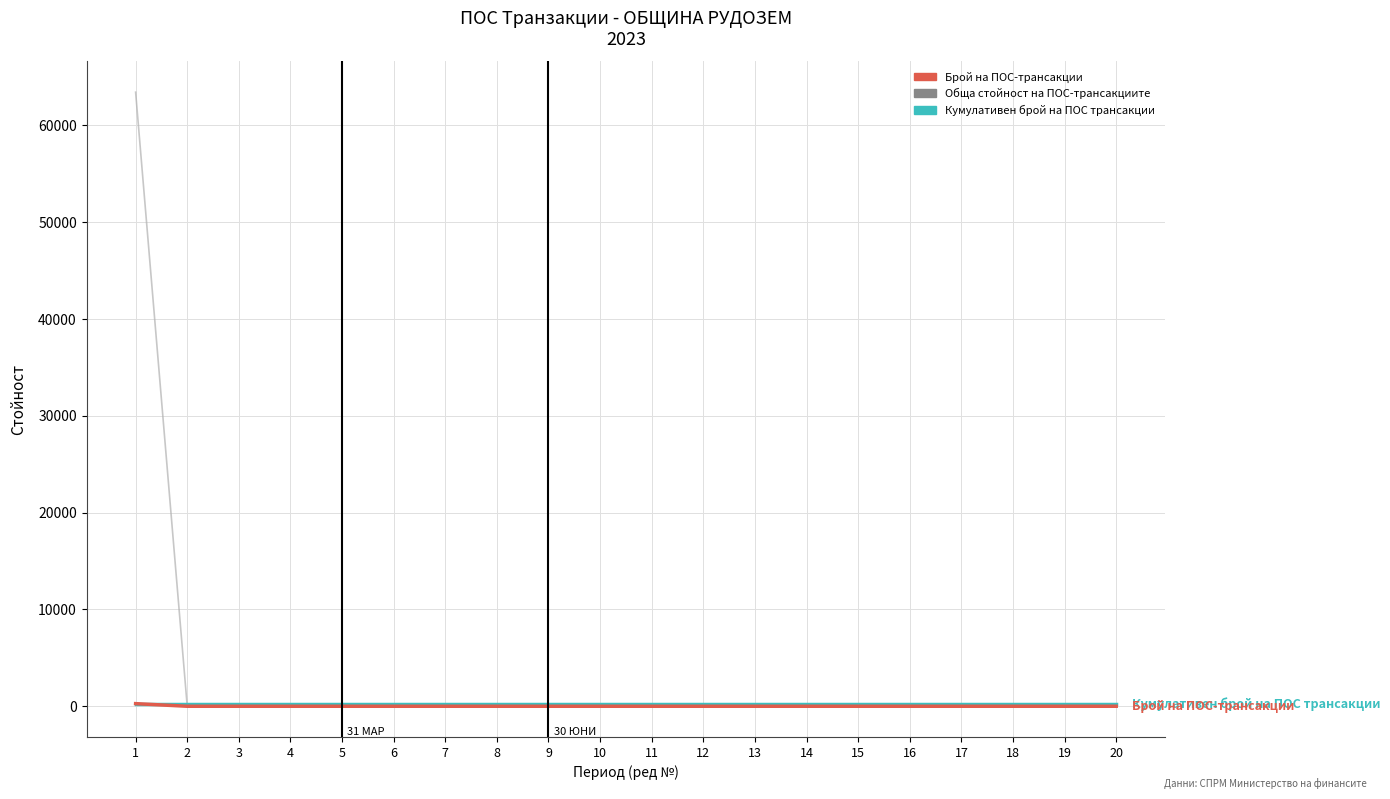

Which series has the largest range (max minus min)?

Обща стойност на ПОС-трансакциите